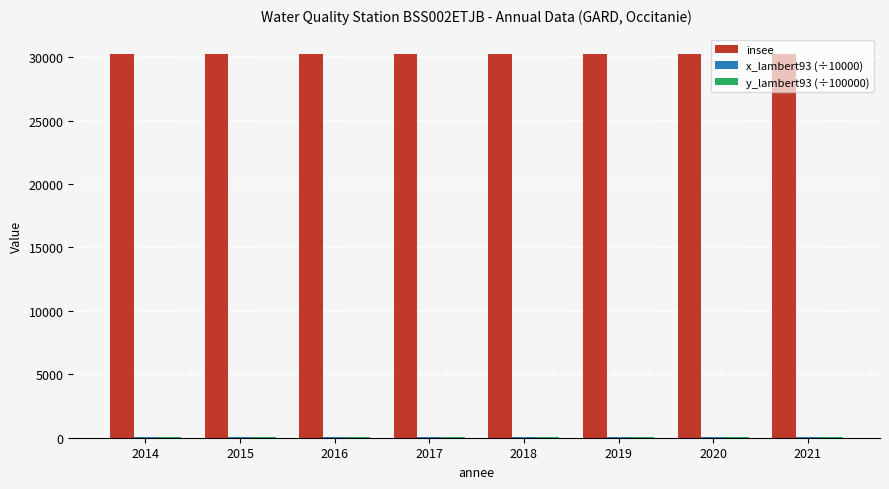

True or false: insee has a value of 30257.0 at 2015.

True